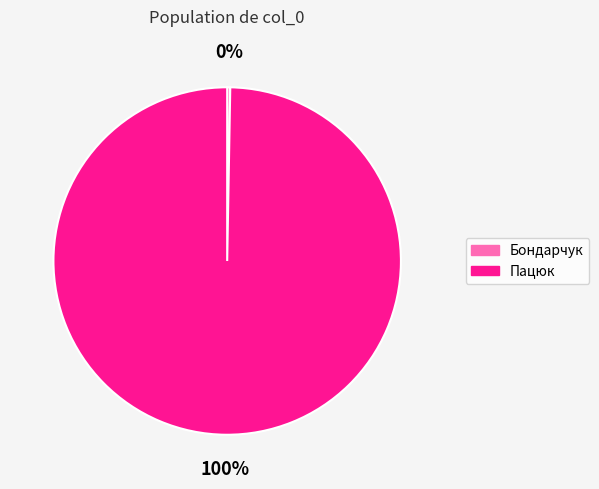

To the nearest percent, what is the average slice percentage?

50%